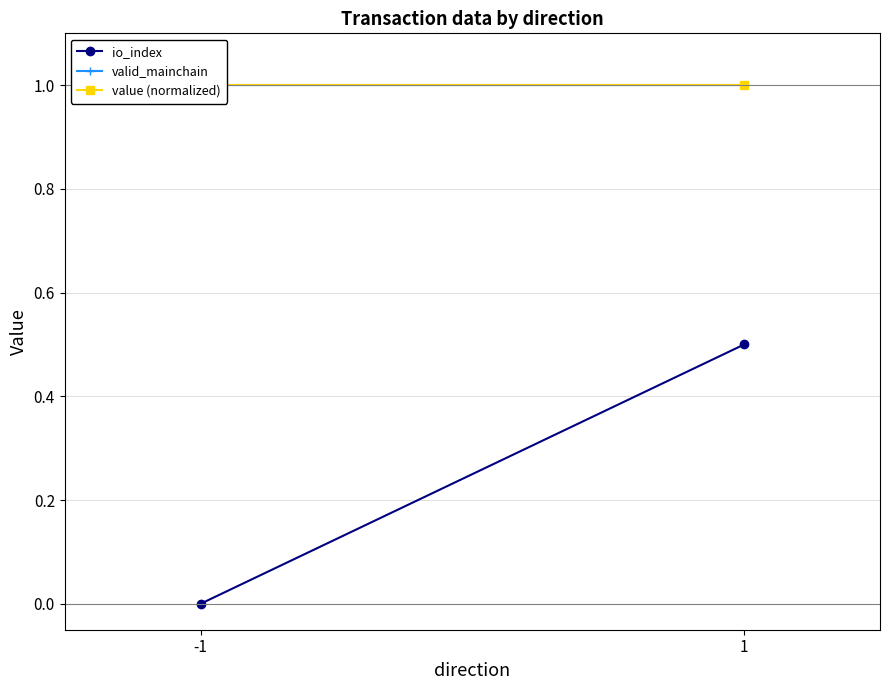

What is the value of the valid_mainchain point at the 1st from the left?

1.0